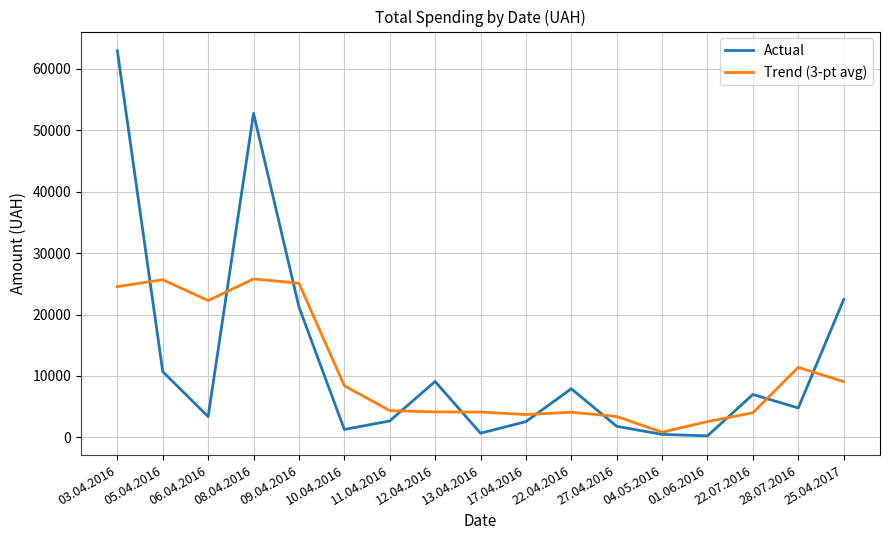

At 28.07.2016, list the series in order from largest to smallest.

Trend (3-pt avg), Actual